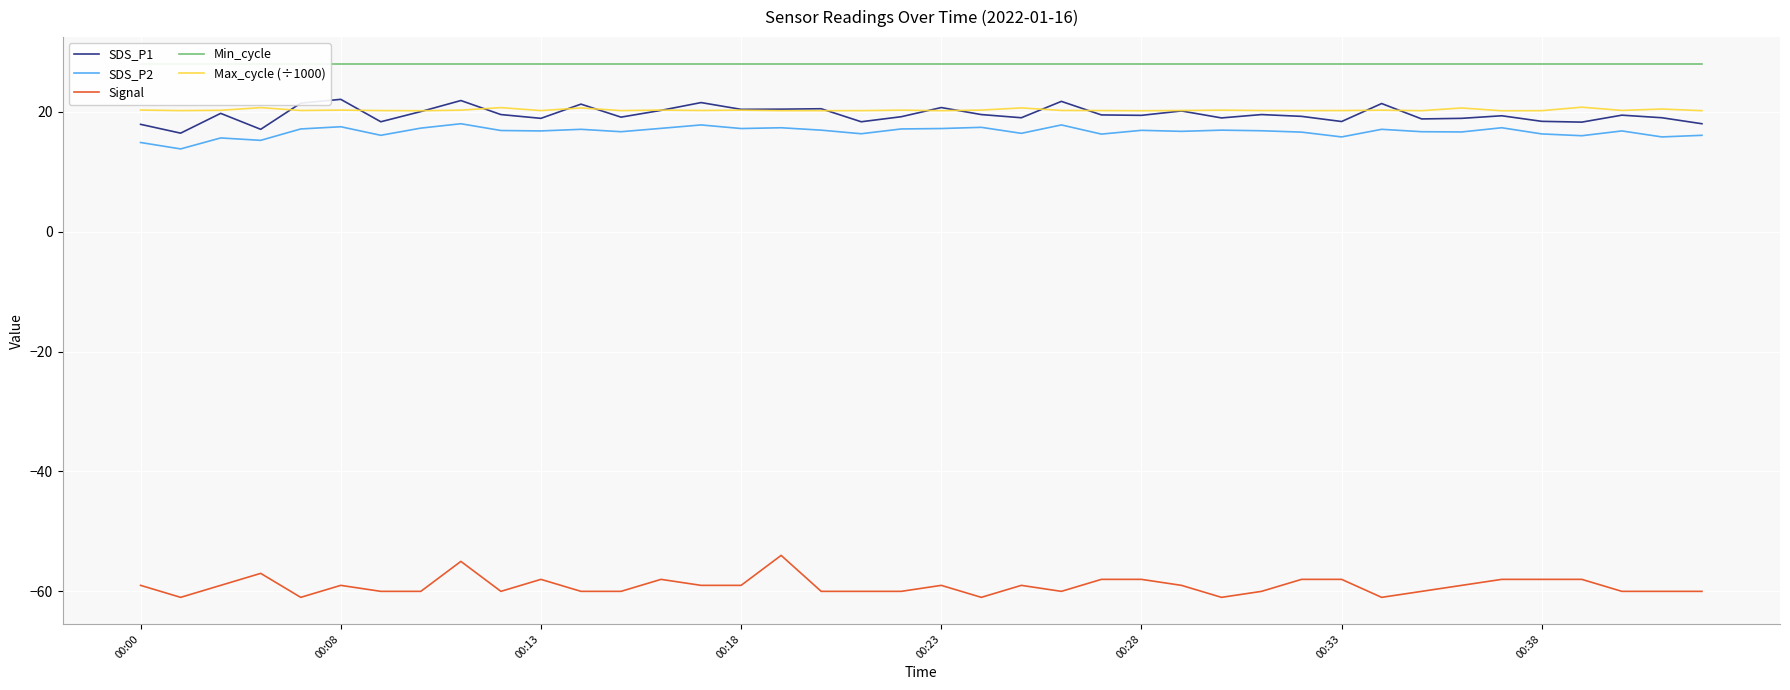

Is it true that Max_cycle (÷1000) equals 20.2 at 16?

True